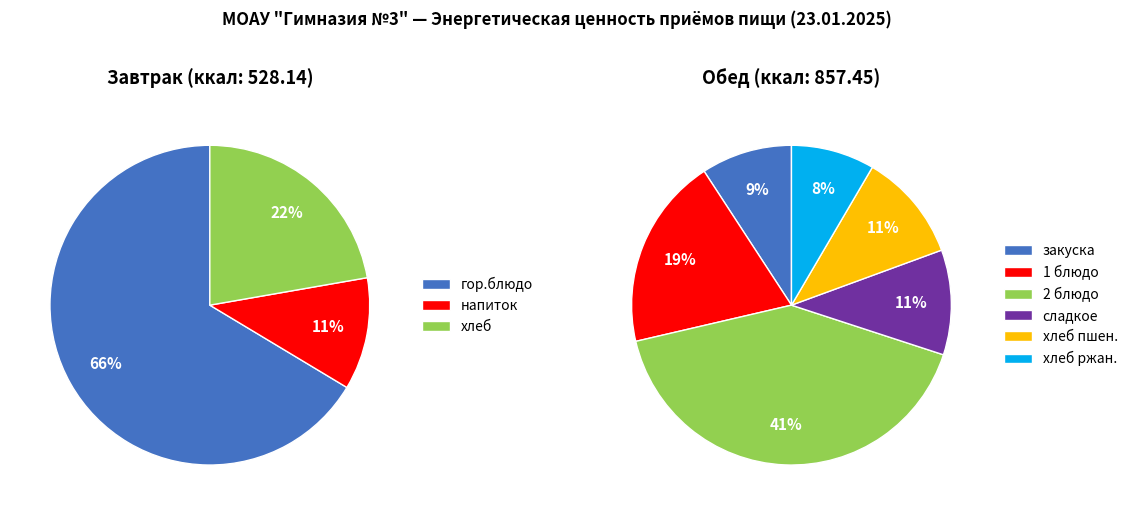

What is the change in value from Завтрак to Обед?

+329.3